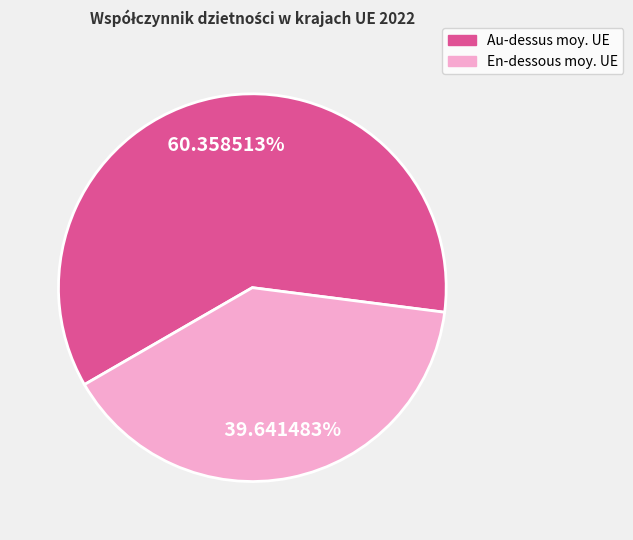

Is there a majority slice in this chart?

Yes